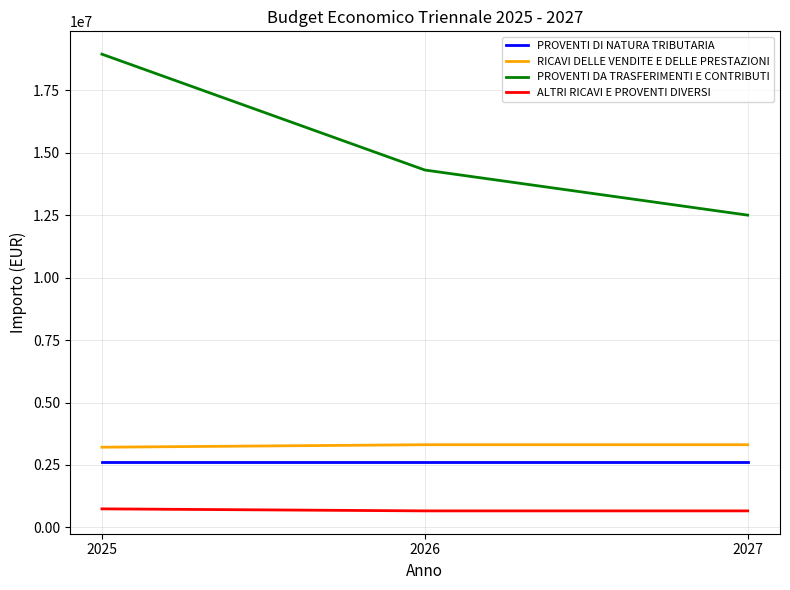

What is the difference between the maximum and minimum values in the PROVENTI DA TRASFERIMENTI E CONTRIBUTI series?

6447000.0